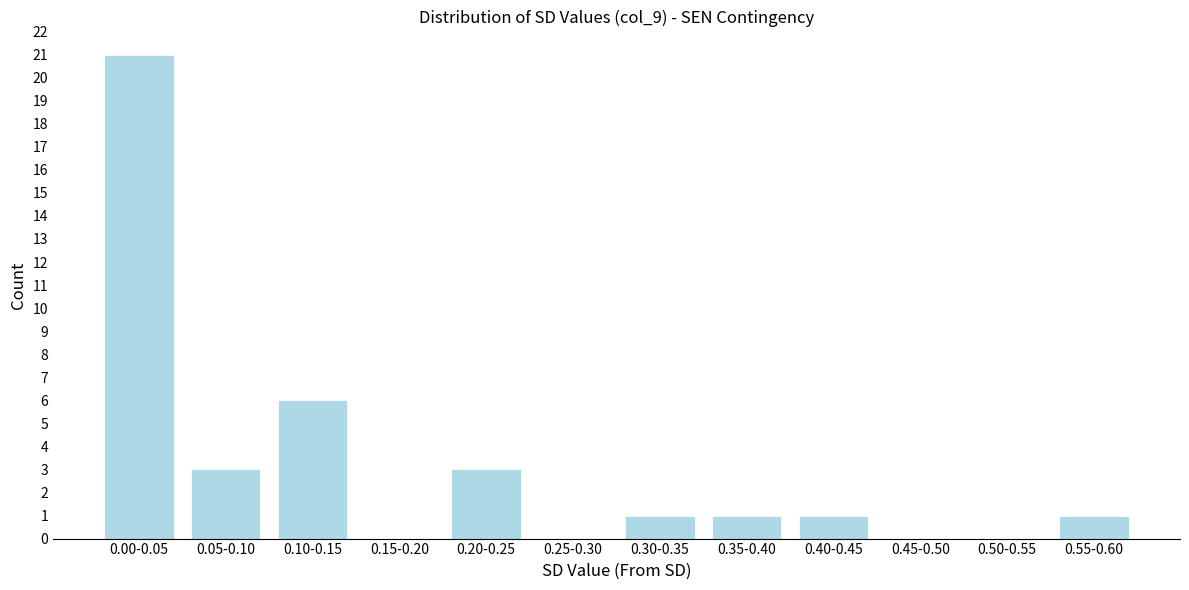

Reading left to right, extract all data points from this chart.

0.00-0.05=21	0.05-0.10=3	0.10-0.15=6	0.15-0.20=0	0.20-0.25=3	0.25-0.30=0	0.30-0.35=1	0.35-0.40=1	0.40-0.45=1	0.45-0.50=0	0.50-0.55=0	0.55-0.60=1